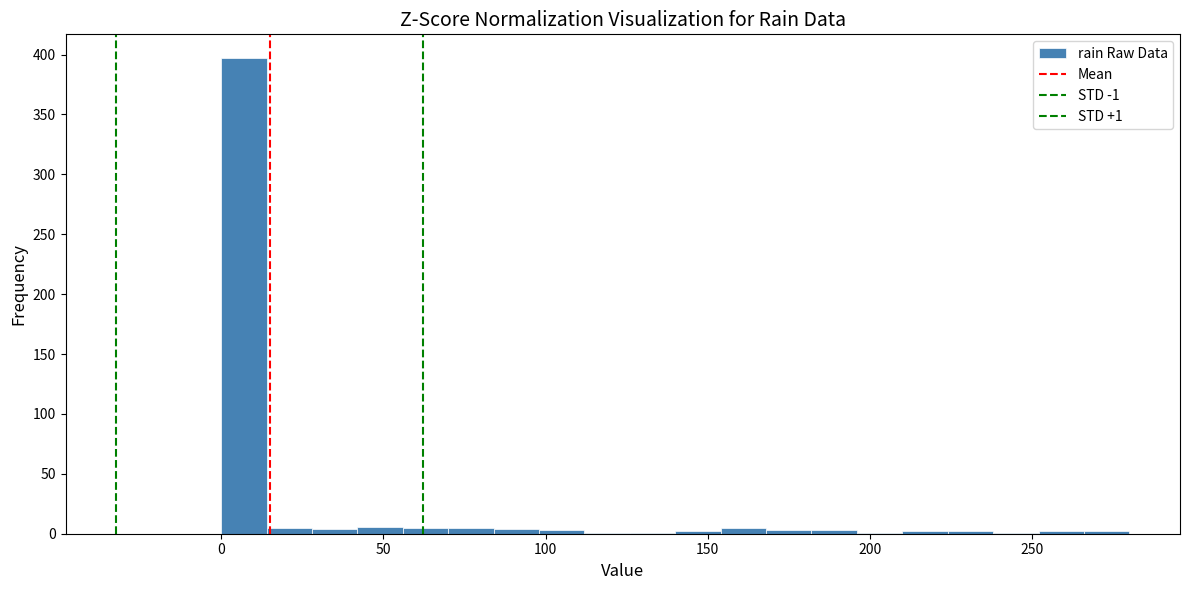

Around what value on the x-axis is the tallest bar? Give the approximate position of its centre, as read against the axis.

5